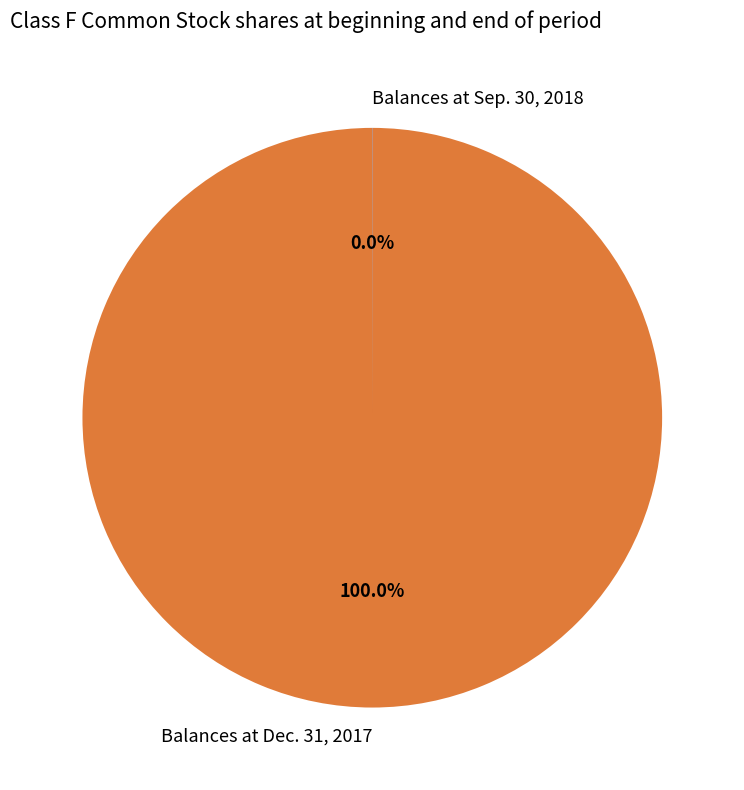

What is the majority slice?

Balances at Dec. 31, 2017